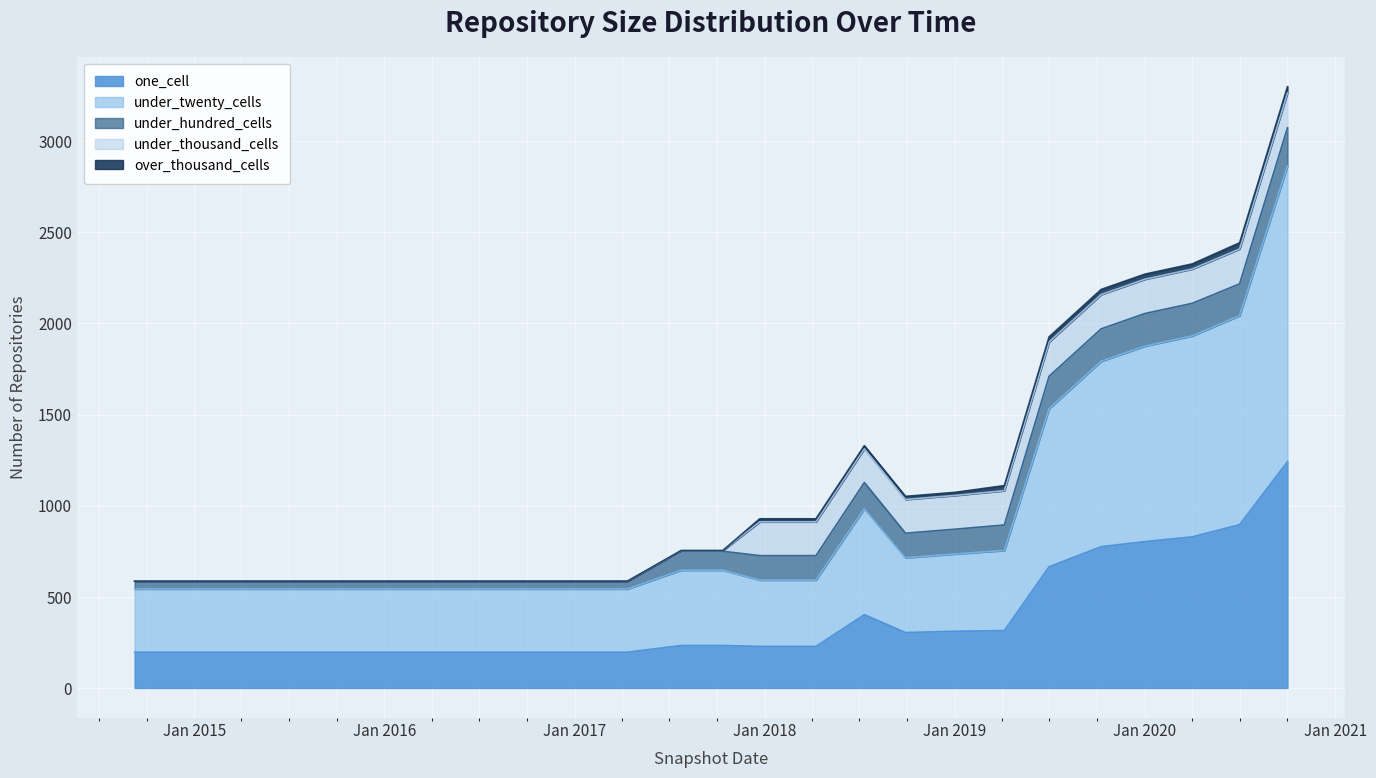

What is the average value of the under_twenty_cells series?

562